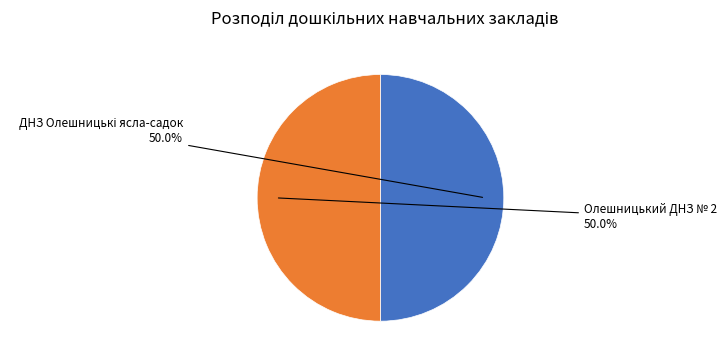

How much of the chart is everything except Олешницький ДНЗ № 2?

50.0%